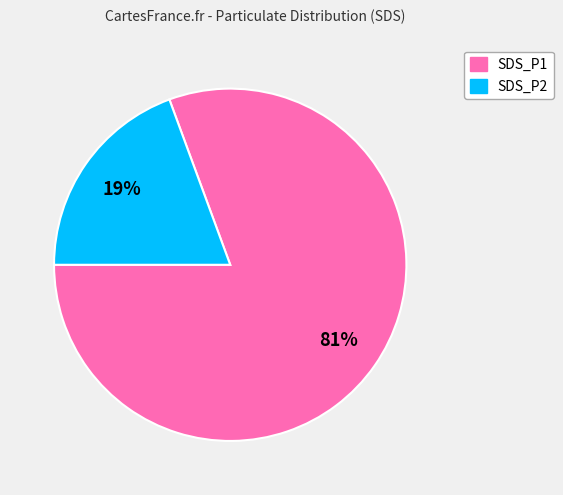

How many slices are in this pie chart?

2